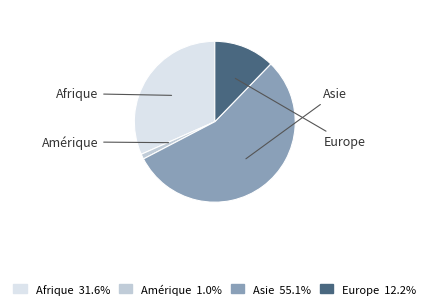

Is the sum of Asie and Amérique greater than half?

Yes